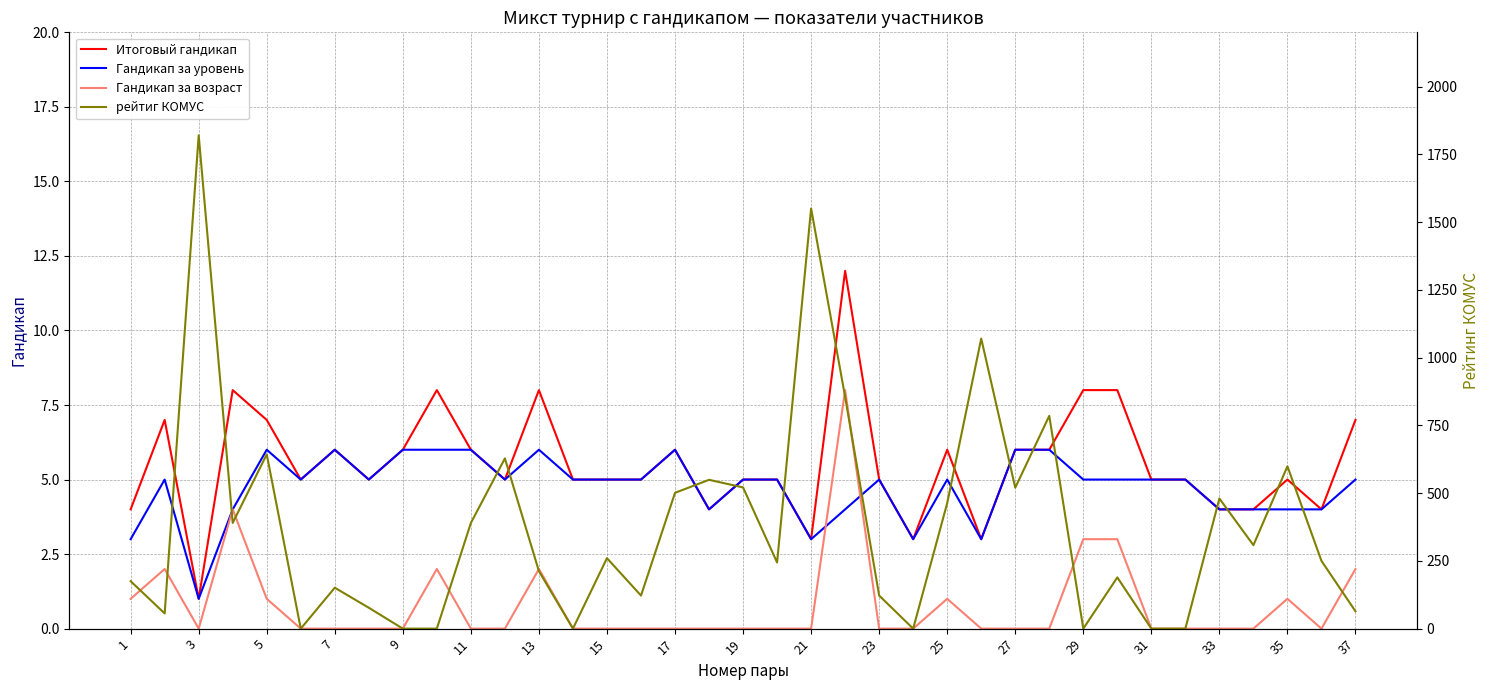

What is the maximum value for Итоговый гандикап?

12